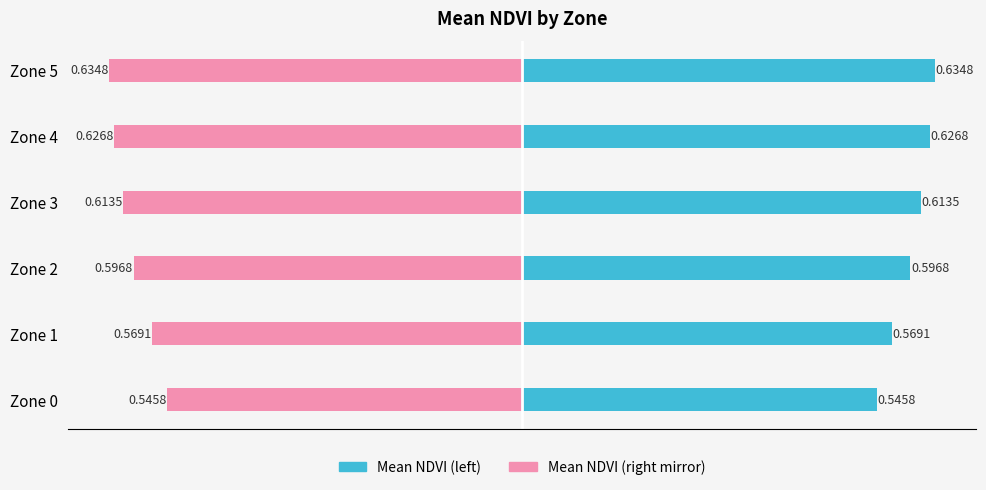

What is the difference between the maximum and minimum values in the Mean NDVI series?

0.1